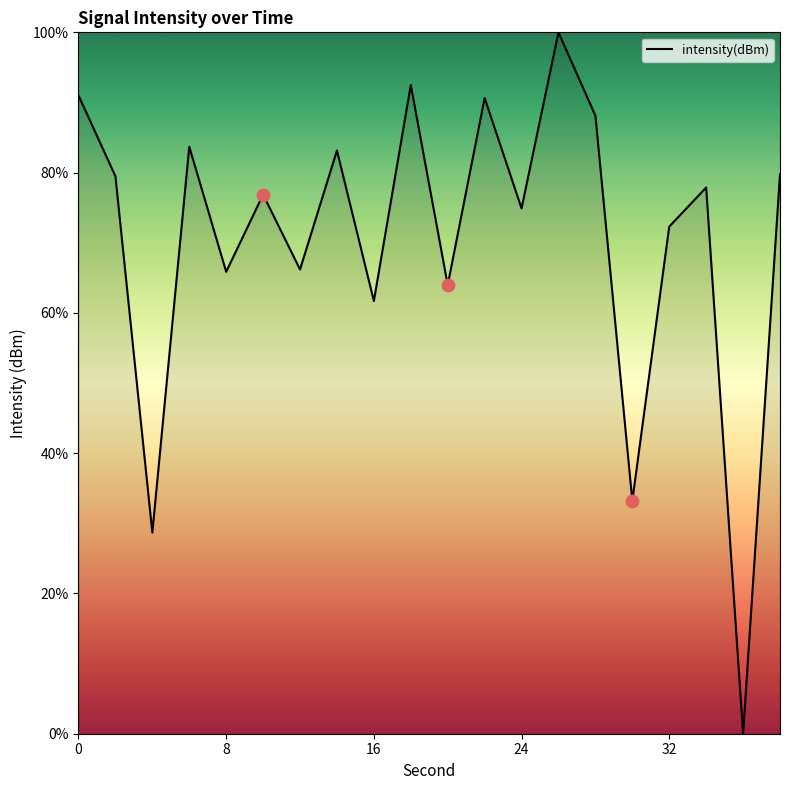

What is the maximum value shown in the chart?

100.0